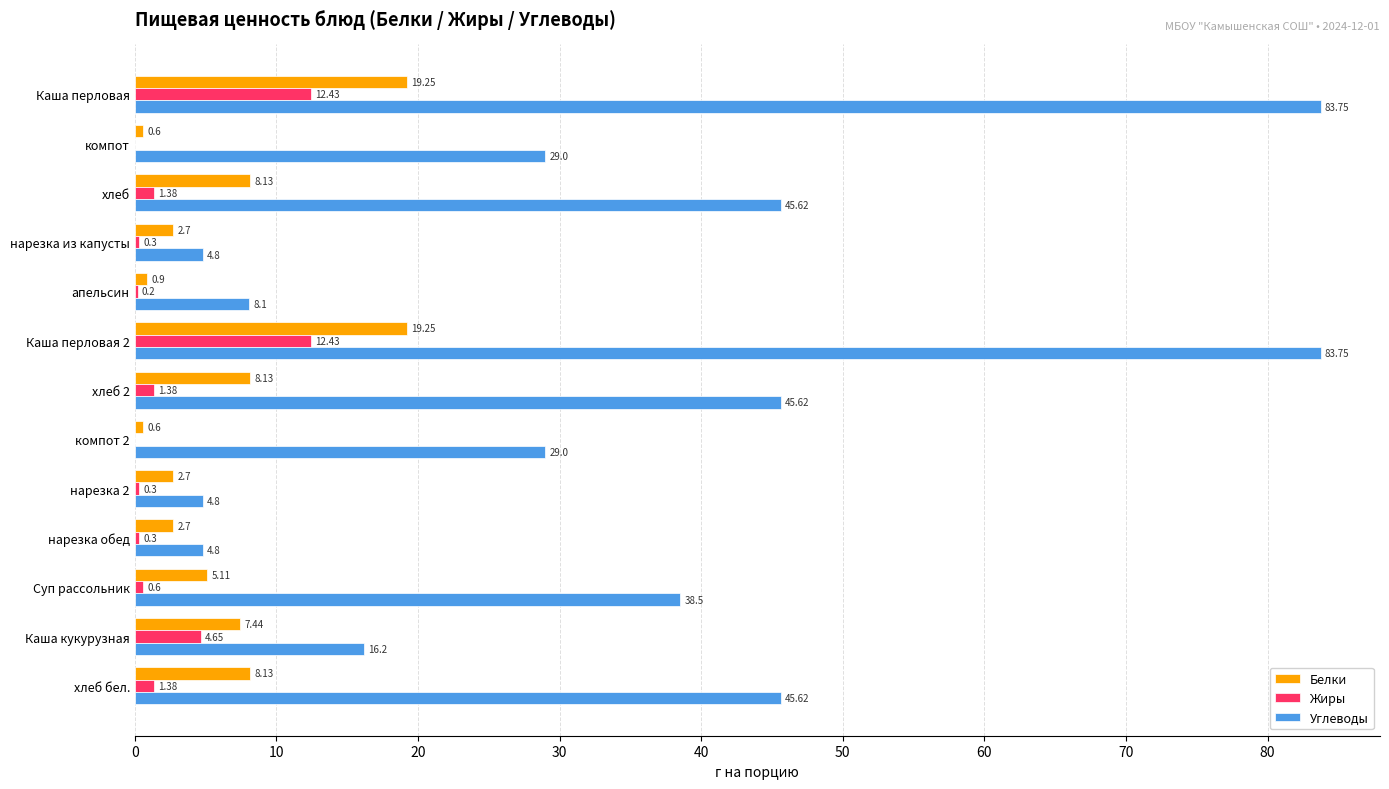

At which label is Жиры closest to 6?

Каша кукурузная